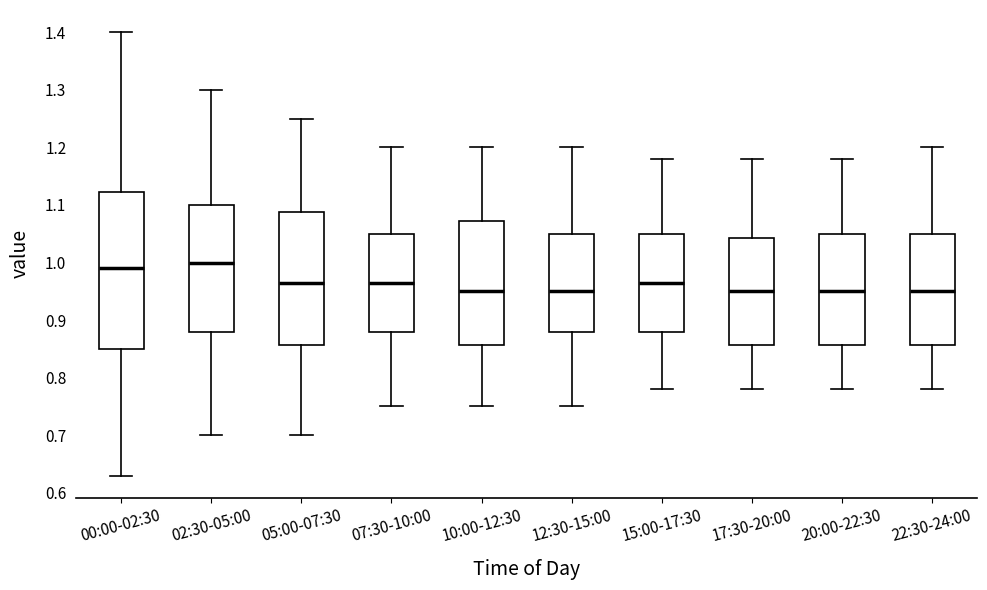

Reading left to right, transcribe this box plot: for each box, give where its median line is, the range the box spans, and where its two whiskers end, as read against the y-axis. The values are not printed on the chart, so give them approximately, as read against the axis.

00:00-02:30: median 0.99, box 0.85 to 1.12, whiskers 0.63 to 1.40
02:30-05:00: median 1.00, box 0.88 to 1.10, whiskers 0.70 to 1.30
05:00-07:30: median 0.97, box 0.86 to 1.09, whiskers 0.70 to 1.25
07:30-10:00: median 0.97, box 0.88 to 1.05, whiskers 0.75 to 1.20
10:00-12:30: median 0.95, box 0.86 to 1.07, whiskers 0.75 to 1.20
12:30-15:00: median 0.95, box 0.88 to 1.05, whiskers 0.75 to 1.20
15:00-17:30: median 0.97, box 0.88 to 1.05, whiskers 0.78 to 1.18
17:30-20:00: median 0.95, box 0.86 to 1.04, whiskers 0.78 to 1.18
20:00-22:30: median 0.95, box 0.86 to 1.05, whiskers 0.78 to 1.18
22:30-24:00: median 0.95, box 0.86 to 1.05, whiskers 0.78 to 1.20